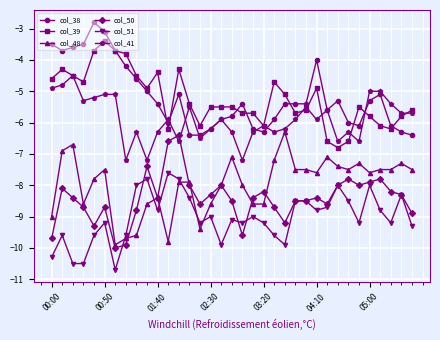

What are all the series names shown in the legend?

col_38, col_39, col_48, col_50, col_51, col_41